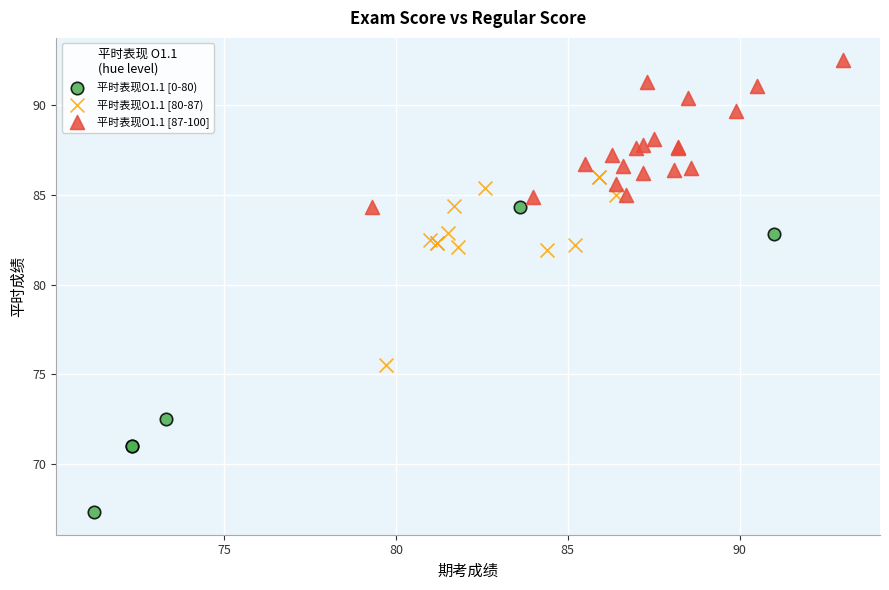

What are all the series names shown in the legend?

平时表现O1.1 [0-80), 平时表现O1.1 [80-87), 平时表现O1.1 [87-100]